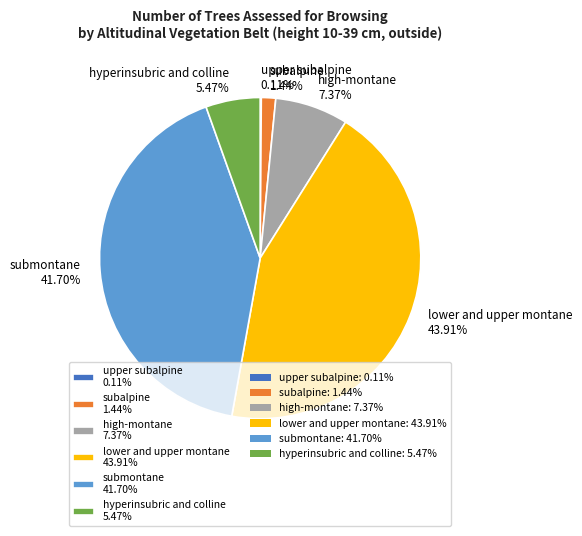

Approximately how many times larger is the value at submontane compared to high-montane?

5.7